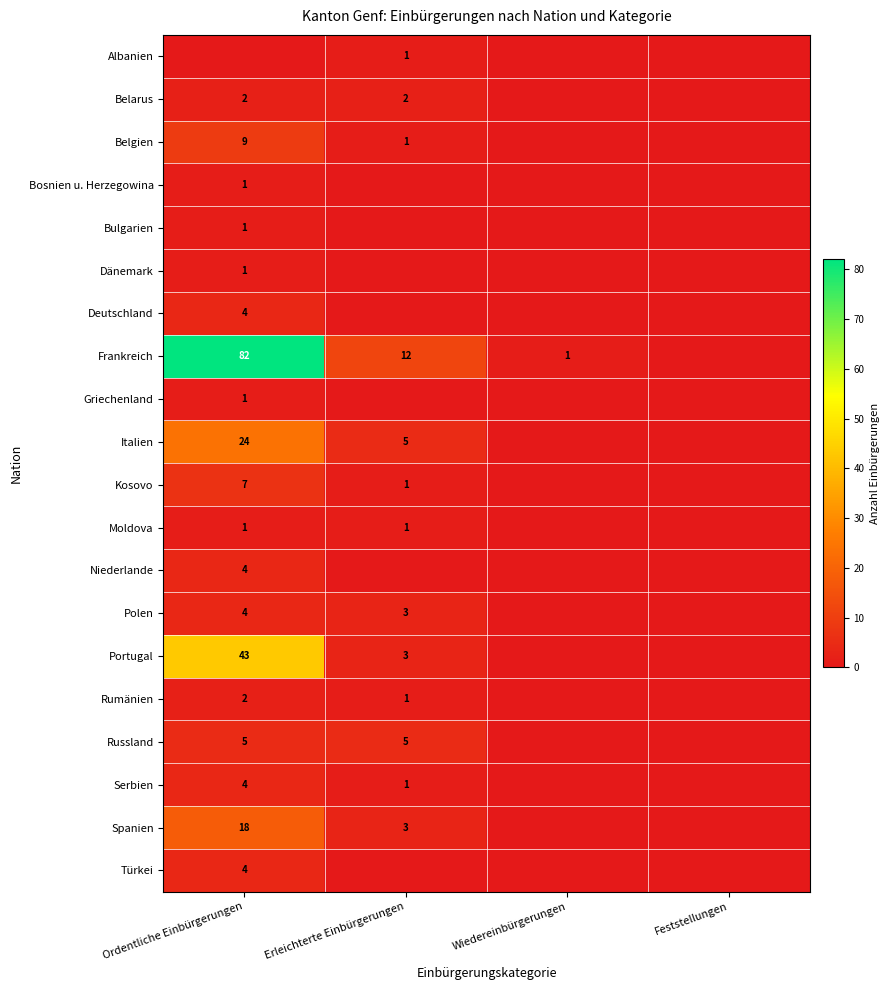

The value of Niederlande at Ordentliche Einbürgerungen is 7. True or false?

False